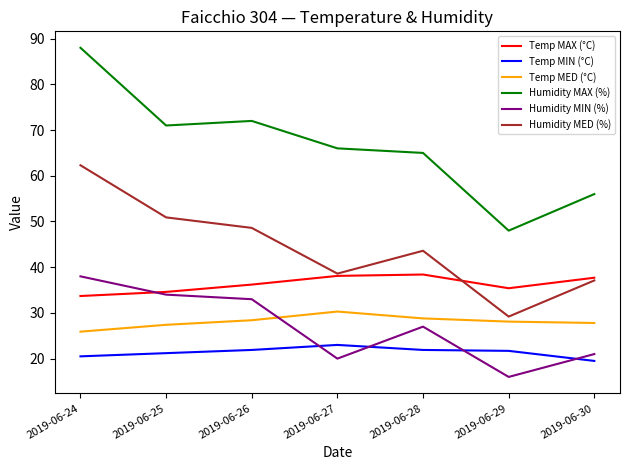

What is the difference between the highest and lowest values at 2019-06-30?

36.5